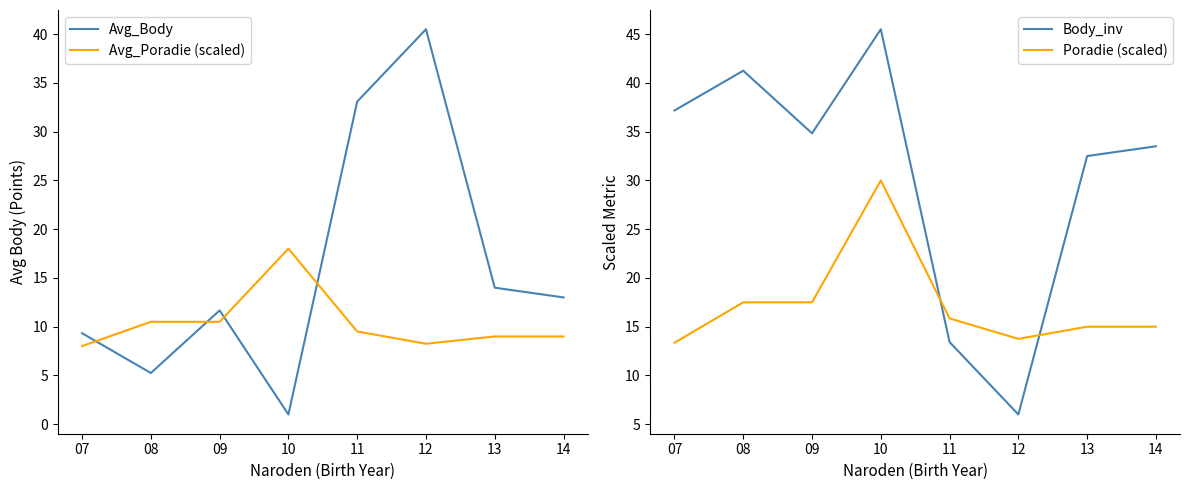

Which series has the largest total across all categories?

Body_inv